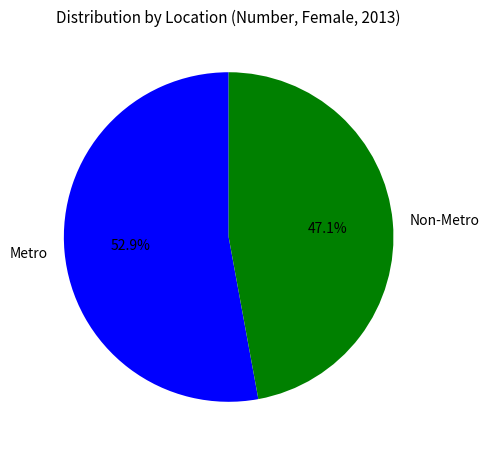

To the nearest percent, what percentage of the pie is Metro?

53%